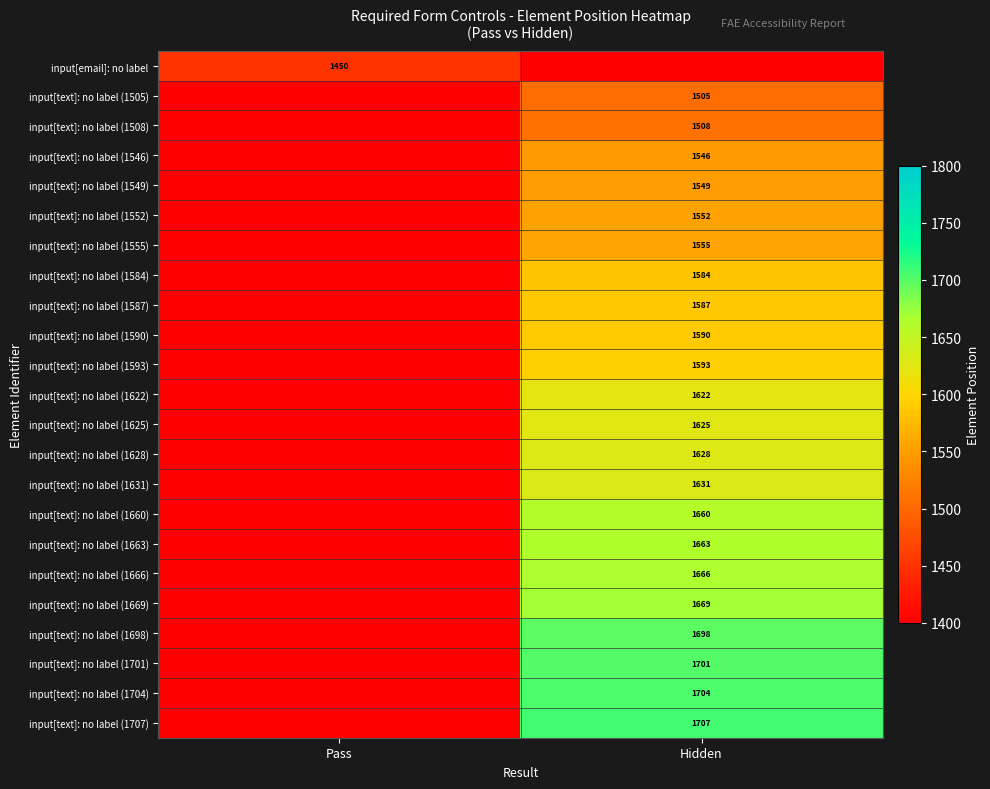

The value of input[text]: no label (1698) at Hidden is 2817. True or false?

False